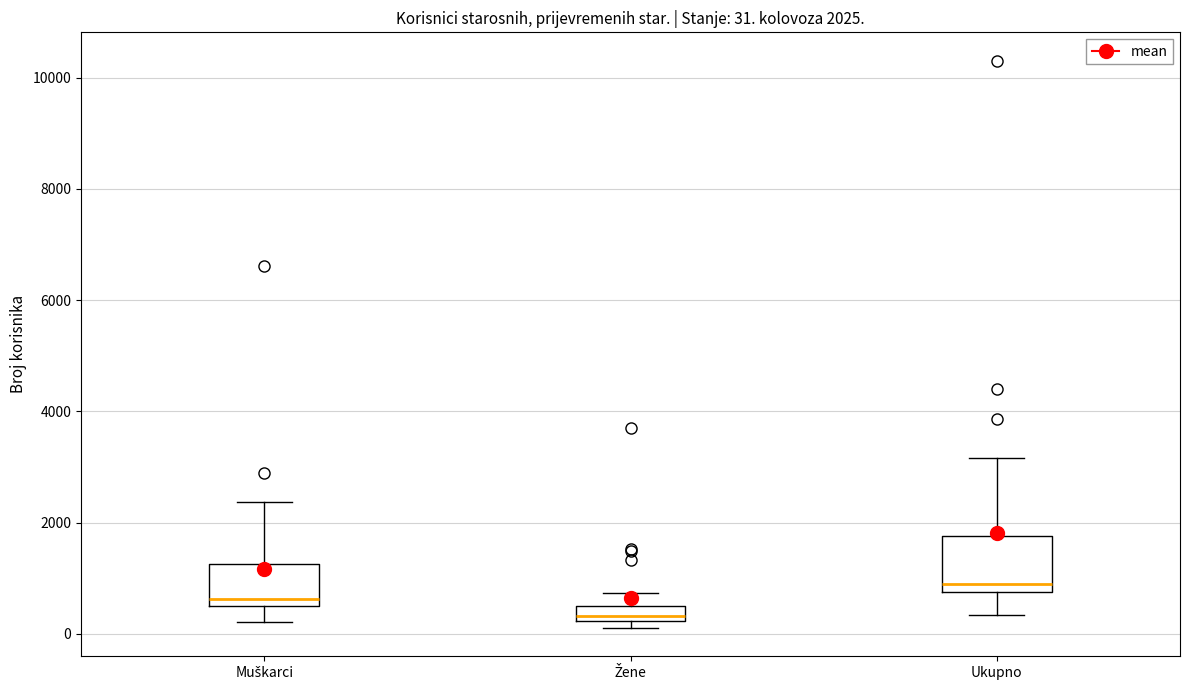

Which box's median line is the lowest?

Žene